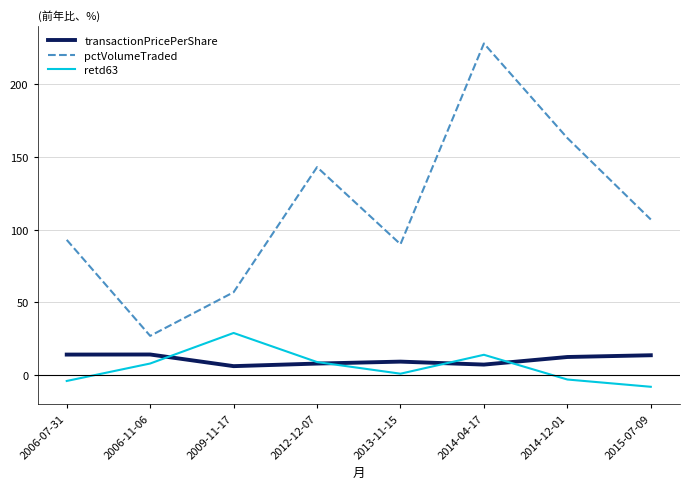

True or false: pctVolumeTraded and transactionPricePerShare cross at least once.

False